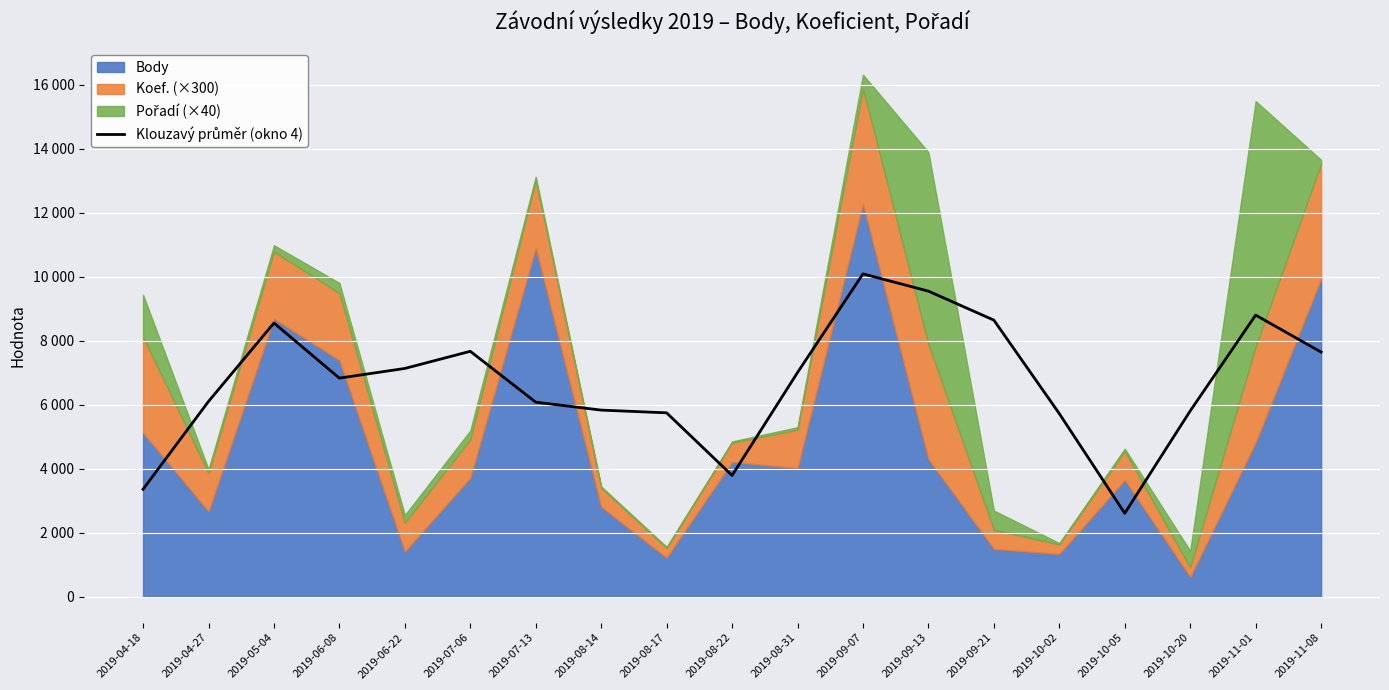

How many interior local peaks (higher than both neighbors) does the data have?

4